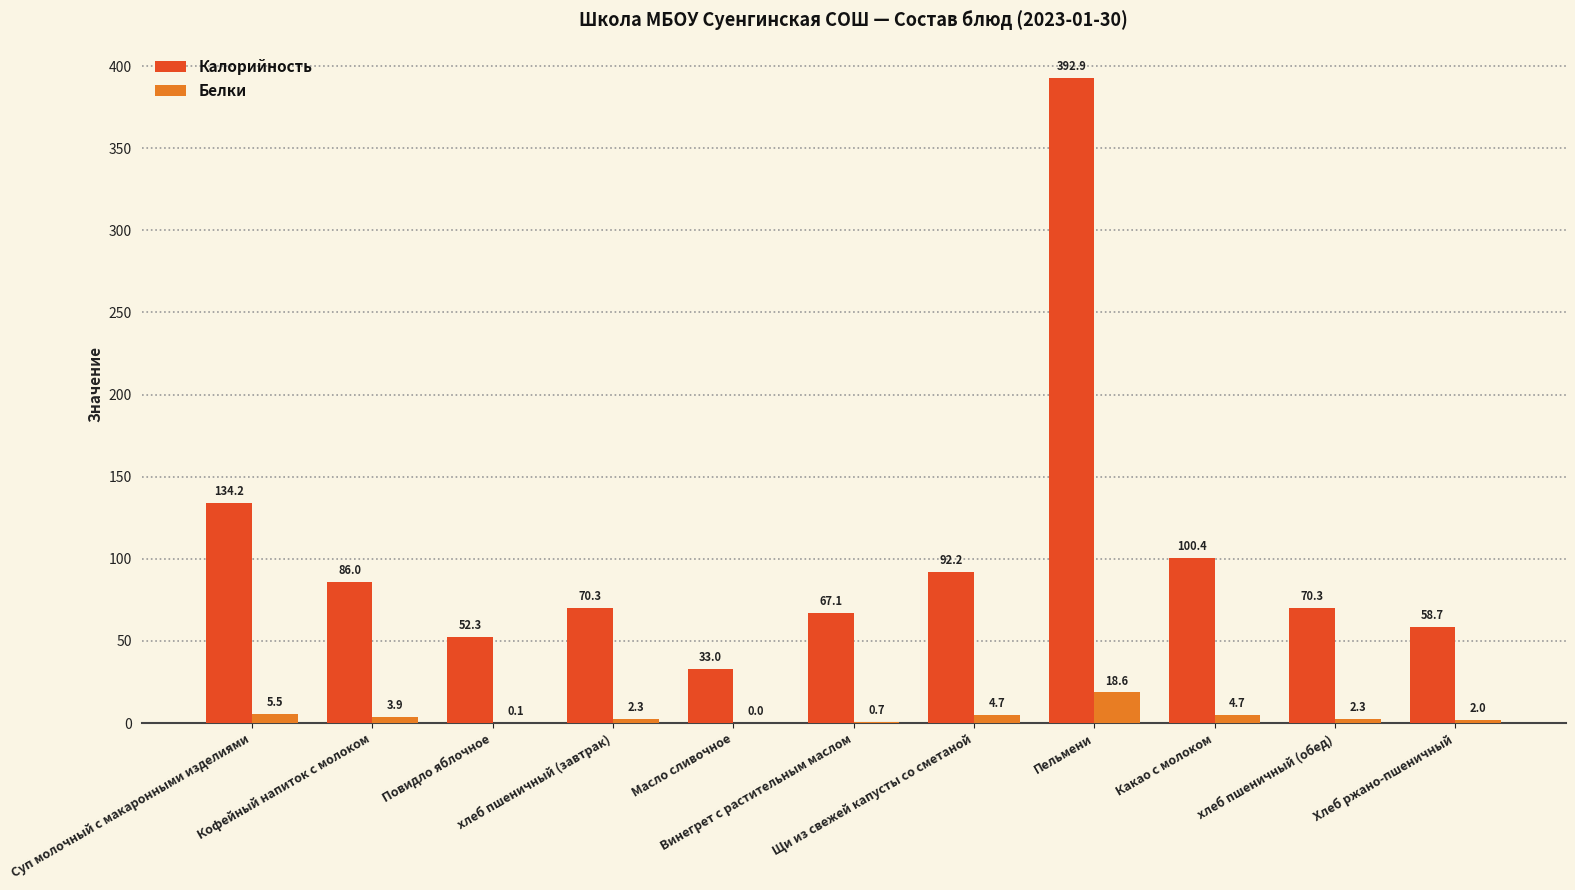

What is the difference between the Калорийность values at Повидло яблочное and Какао с молоком?

48.1